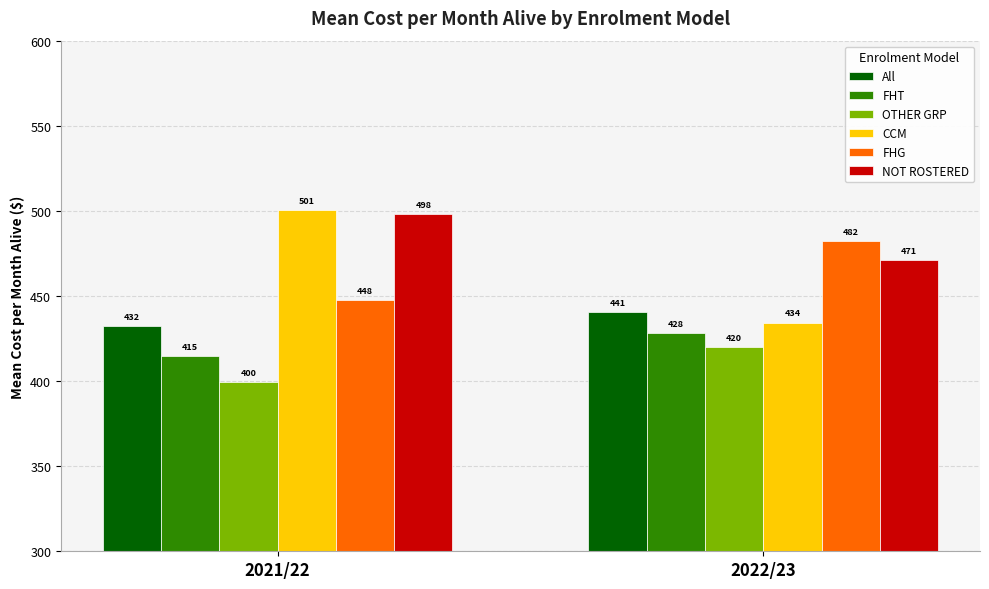

What is the average value of the All series?

436.5